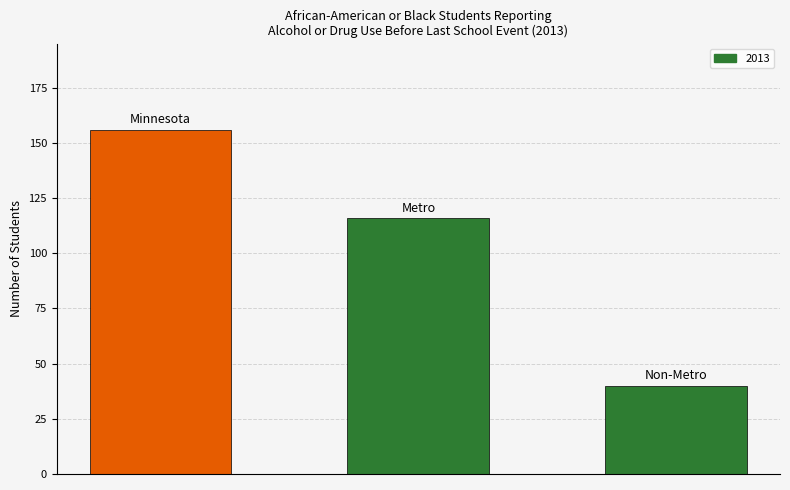

What is the maximum value shown in the chart?

156